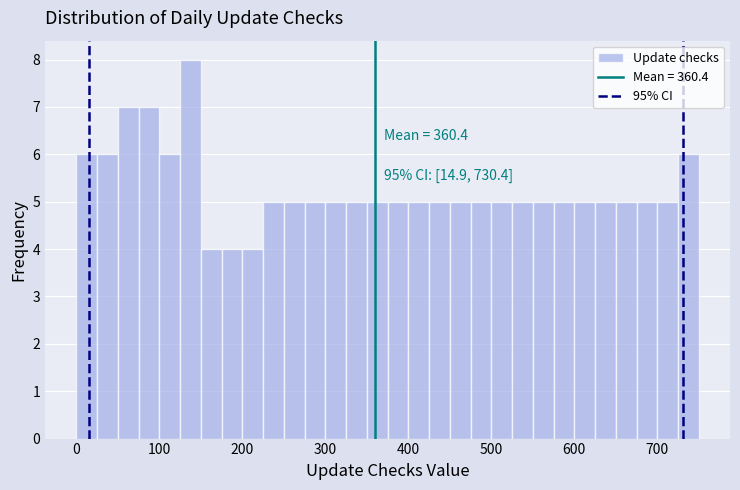

Around what value on the x-axis is the tallest bar? Give the approximate position of its centre, as read against the axis.

140